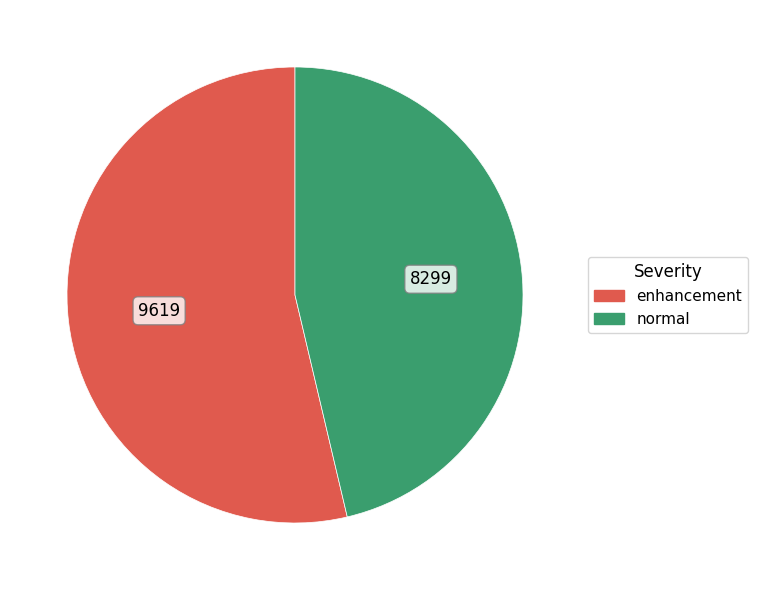

Is the sum of enhancement and normal greater than half?

Yes